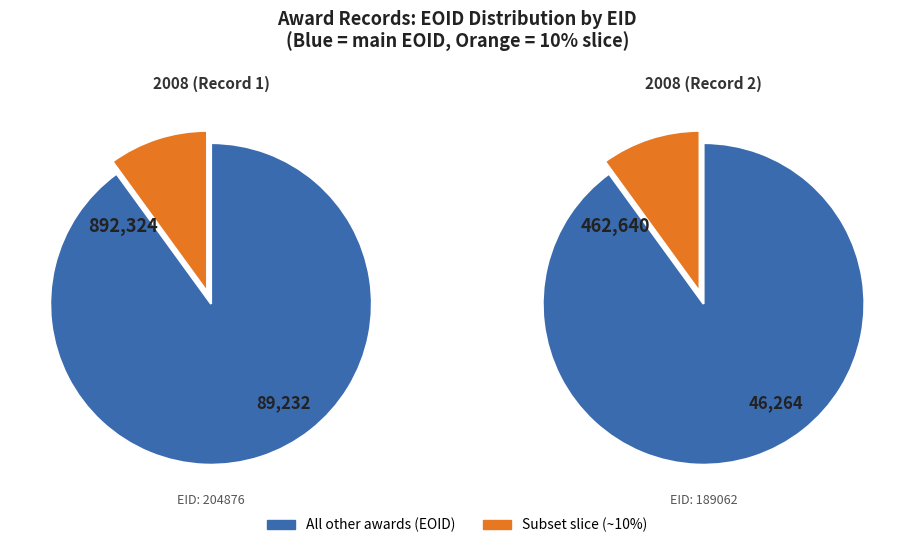

How many slices are in this pie chart?

2